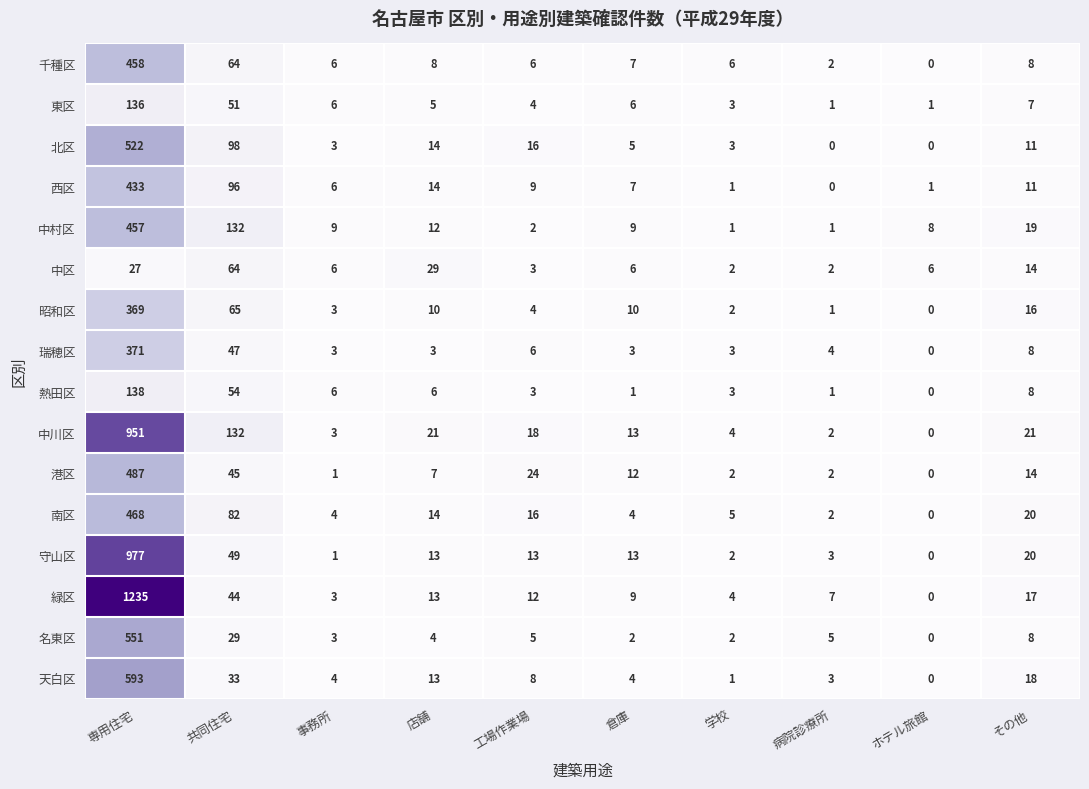

Rank the series at 専用住宅 from highest to lowest value.

緑区, 守山区, 中川区, 天白区, 名東区, 北区, 港区, 南区, 千種区, 中村区, 西区, 瑞穂区, 昭和区, 熱田区, 東区, 中区